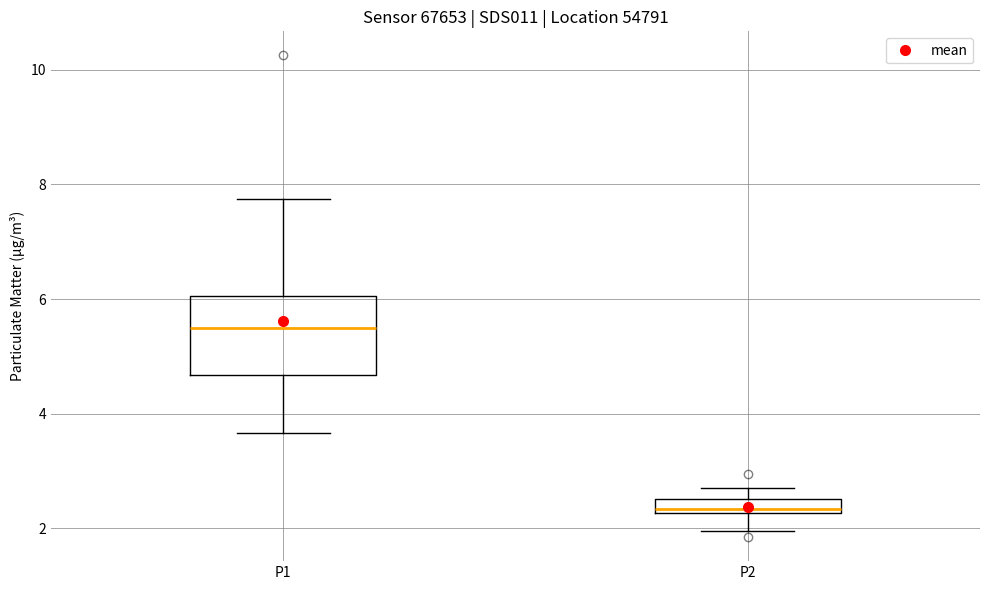

Comparing the boxes themselves (not the whiskers), which one is the tallest?

P1